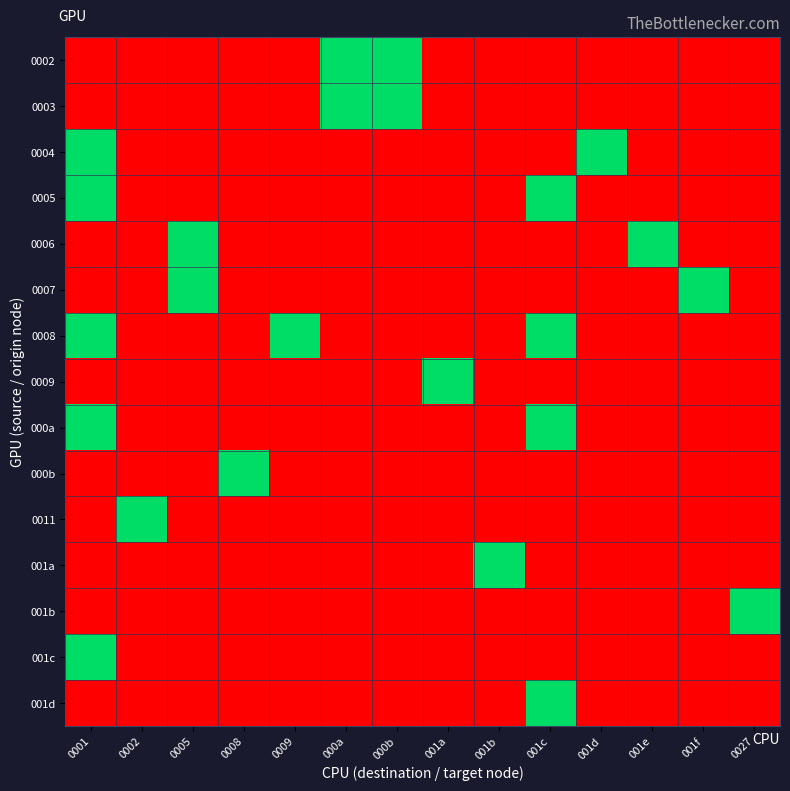

What is the total value across all series at 000a?

2